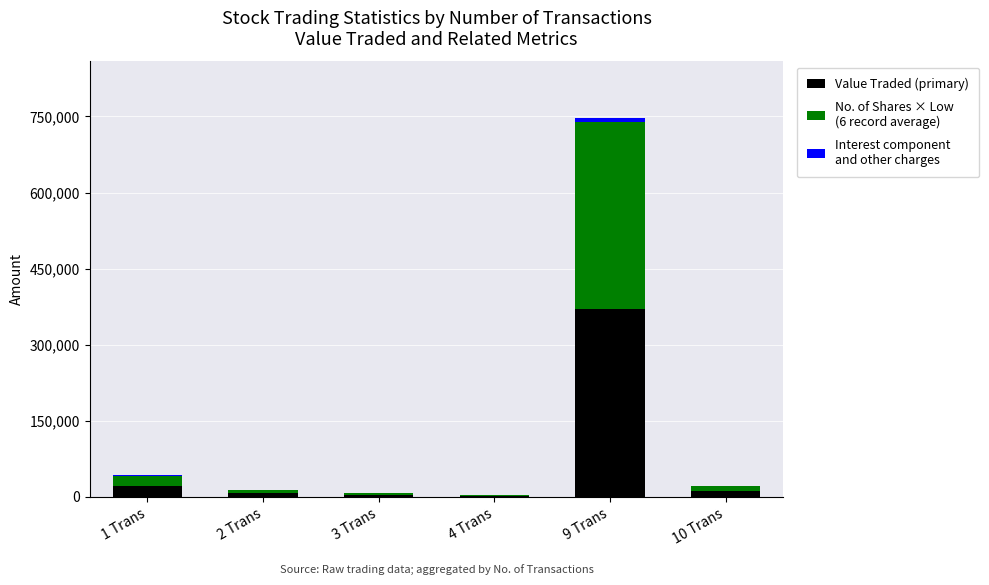

At which category is the sum across all series the highest?

9 Trans